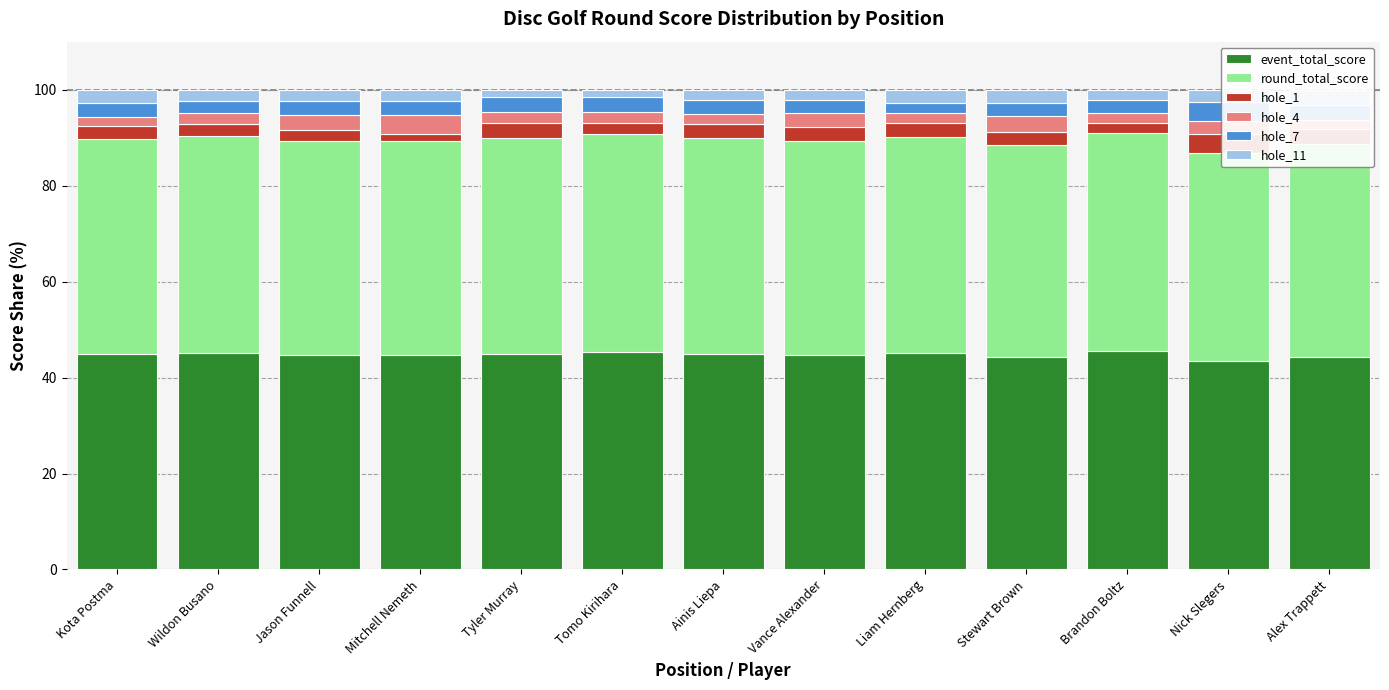

Reading right to left, transcribe all the data shown in this chart.

event_total_score: 44.3	43.4	45.5	44.2	45.1	44.7	44.9	45.4	45.0	44.6	44.6	45.2	44.9
round_total_score: 44.3	43.4	45.5	44.2	45.1	44.7	44.9	45.4	45.0	44.6	44.6	45.2	44.9
hole_1: 3.2	3.9	2.1	2.7	2.8	2.8	2.9	2.3	3.1	1.5	2.3	2.4	2.8
hole_4: 1.9	2.6	2.1	3.4	2.1	2.8	2.2	2.3	2.3	3.8	3.1	2.4	1.9
hole_7: 3.2	3.9	2.8	2.7	2.1	2.8	2.9	3.1	3.1	3.1	3.1	2.4	2.8
hole_11: 3.2	2.6	2.1	2.7	2.8	2.1	2.2	1.5	1.6	2.3	2.3	2.4	2.8